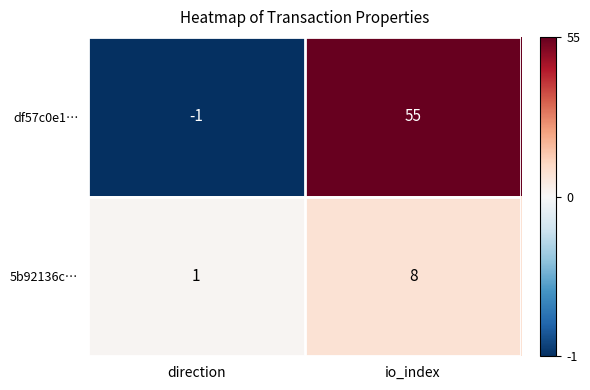

True or false: df57c0e1… has a value of -1 at direction.

True